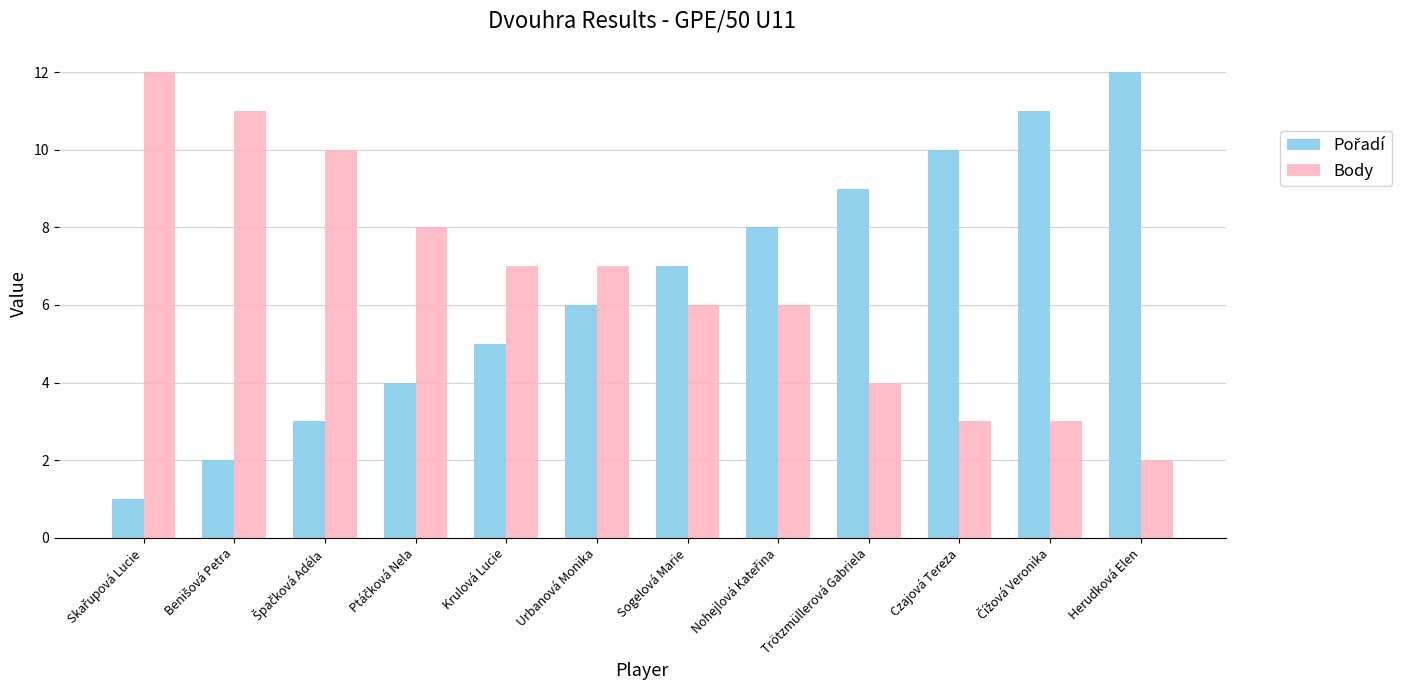

What is the total value across all series at Krulová Lucie?

12